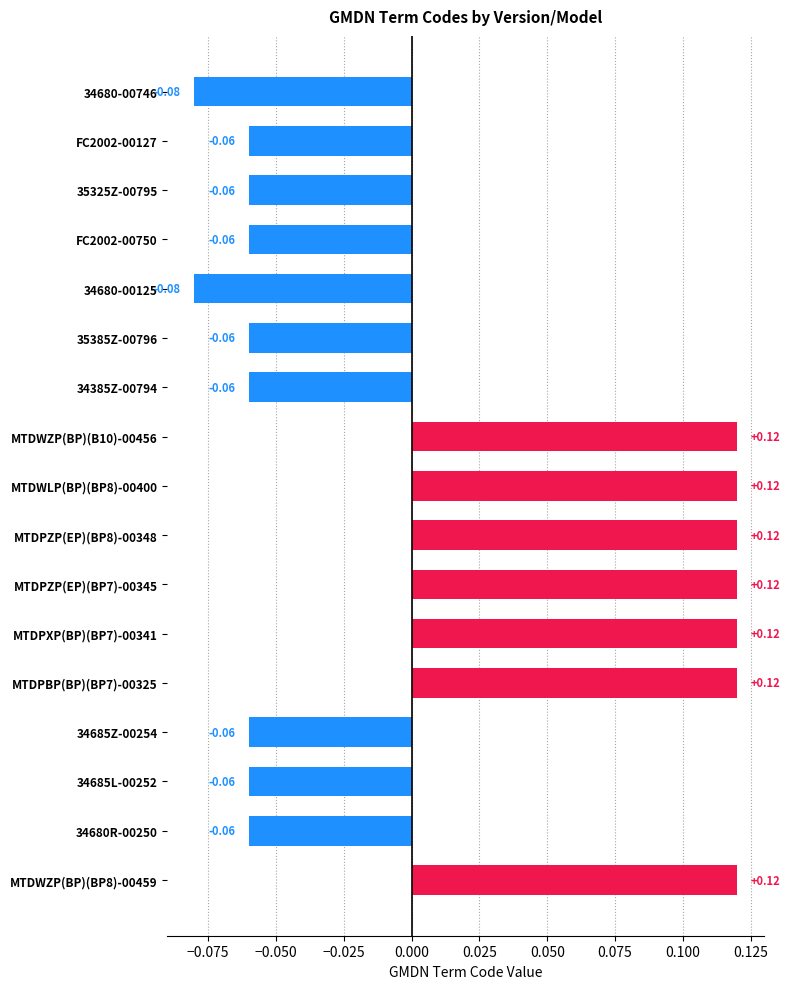

Count the number of data series in this chart.

1